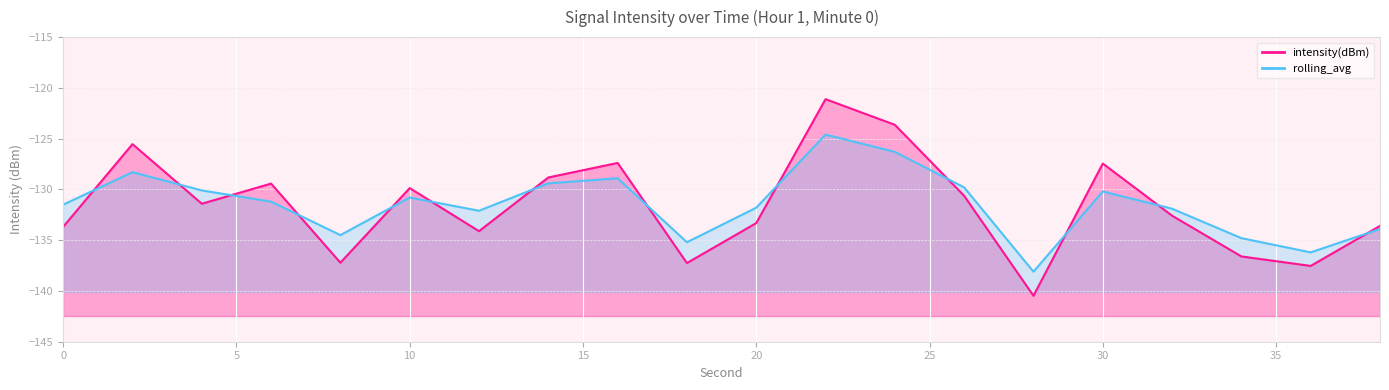

Which category has the lowest value in the rolling_avg series?

28